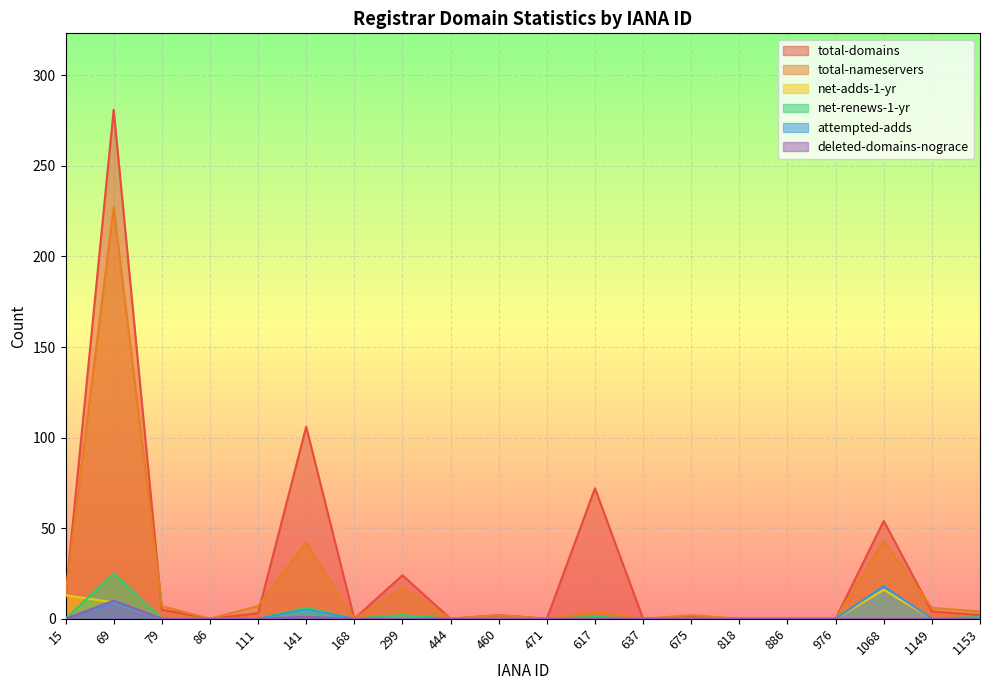

Which series has the largest total across all categories?

total-domains